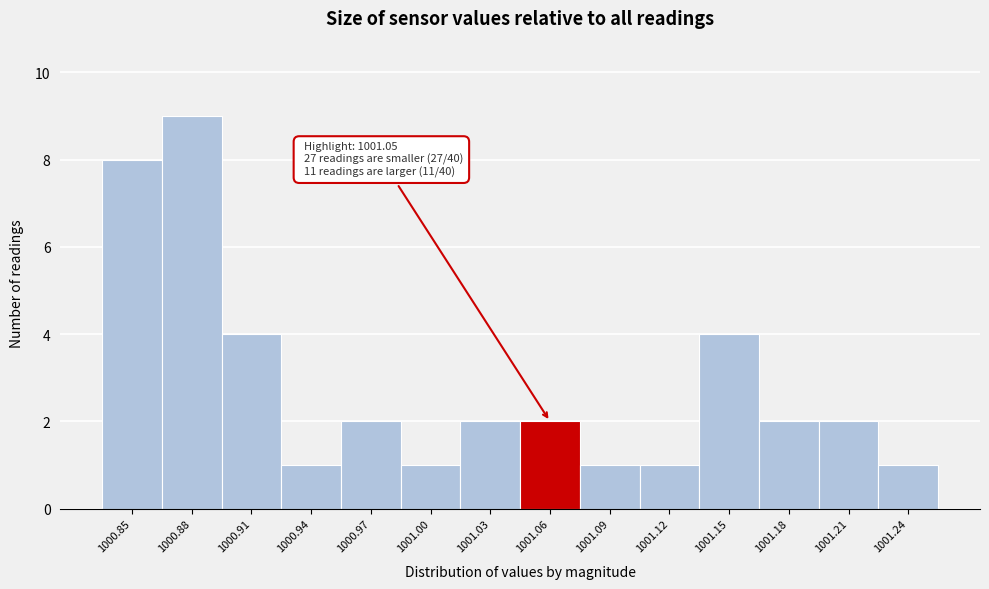

Reading left to right, transcribe all the data shown in this chart.

8	9	4	1	2	1	2	2	1	1	4	2	2	1